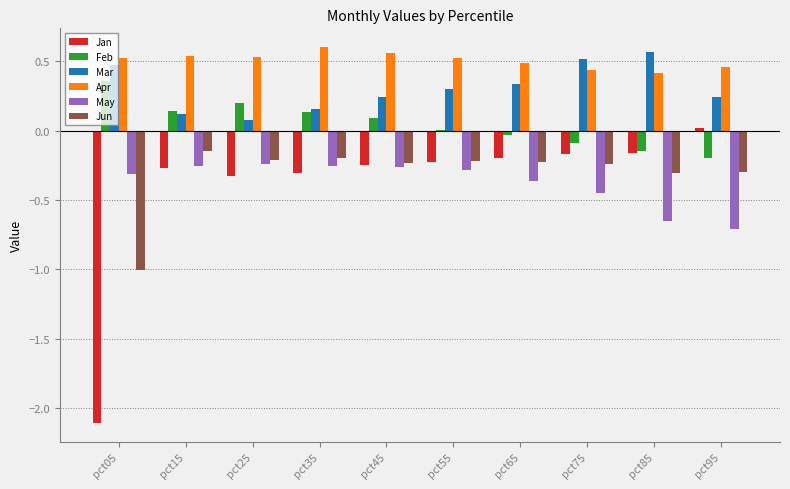

What is the sum of all Apr values?

5.1